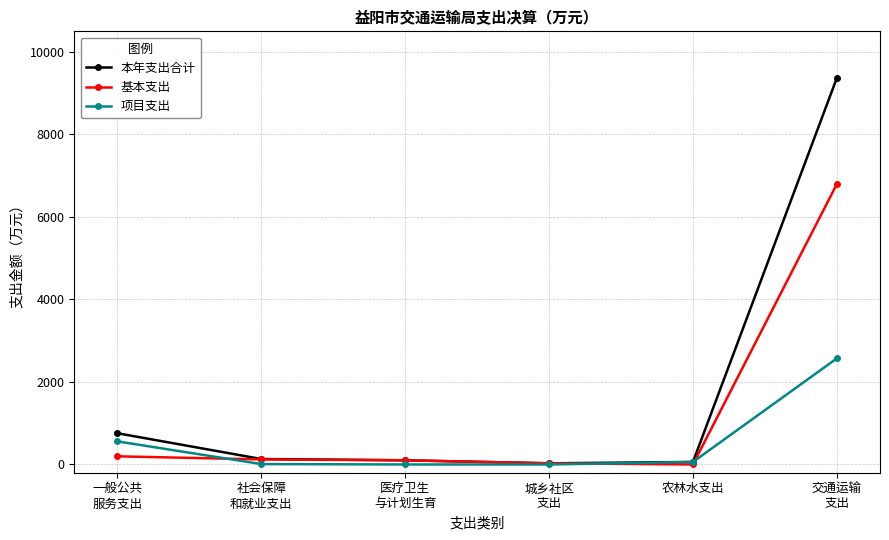

Does the chart display data point markers on the line(s)?

Yes